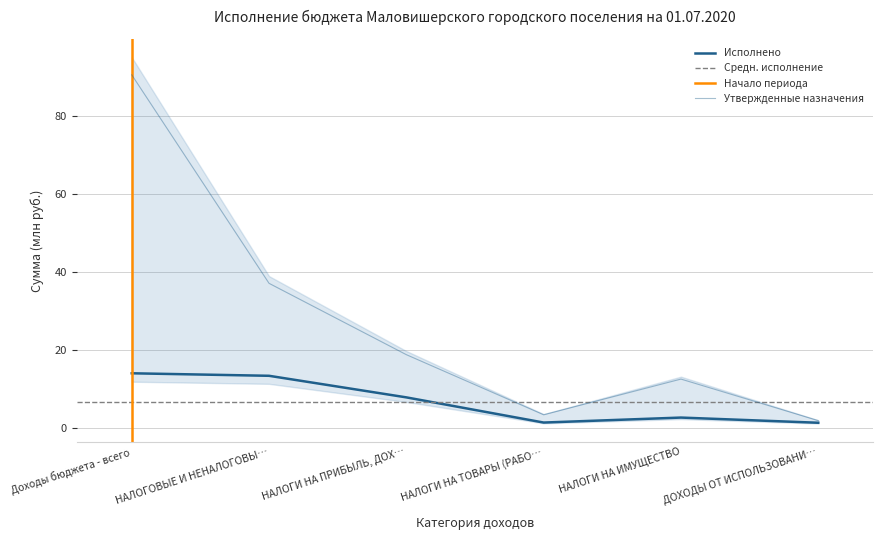

What is the label of the 4th point from the left?

НАЛОГИ НА ТОВАРЫ (РАБО…